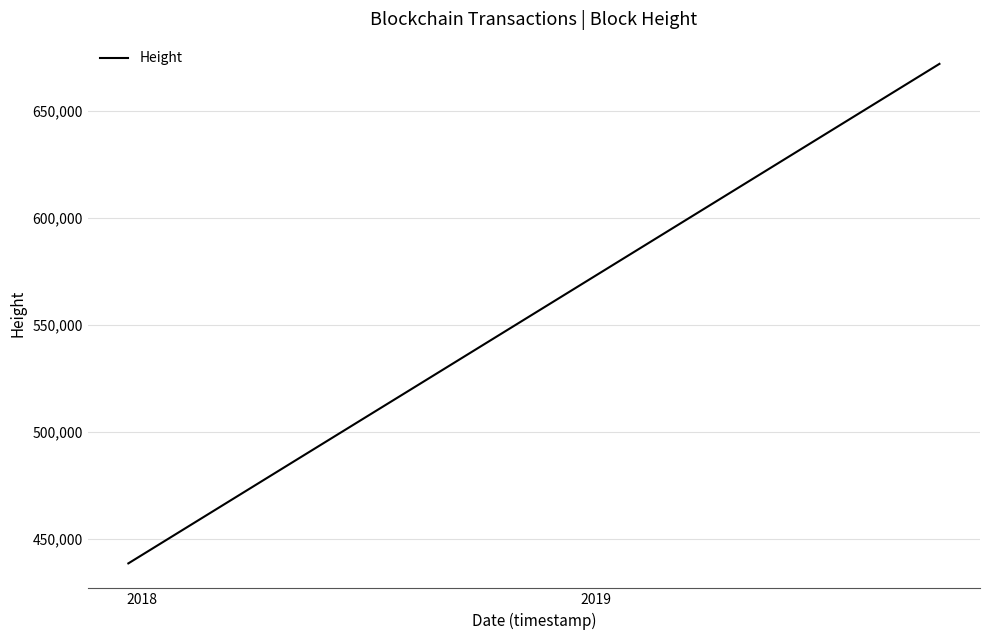

What is the difference between the maximum and minimum values?

233297